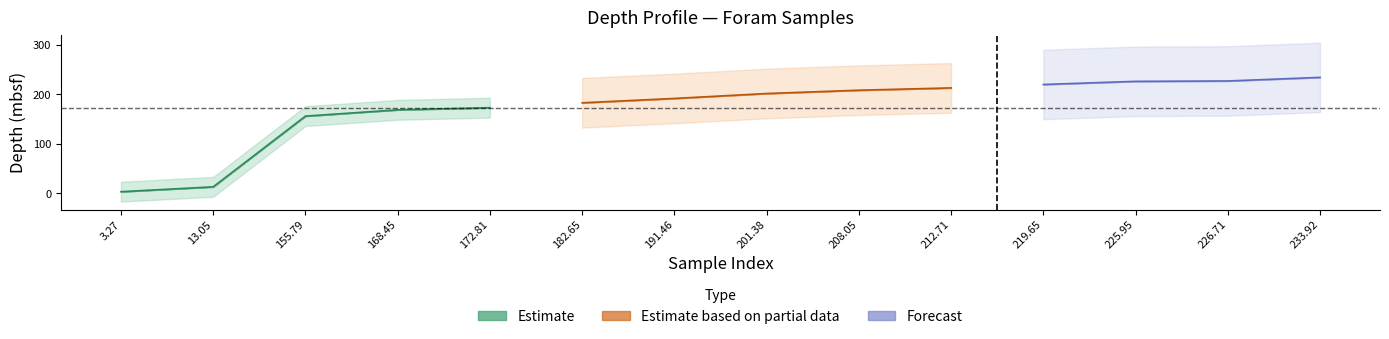

How many categories are shown in the chart?

14